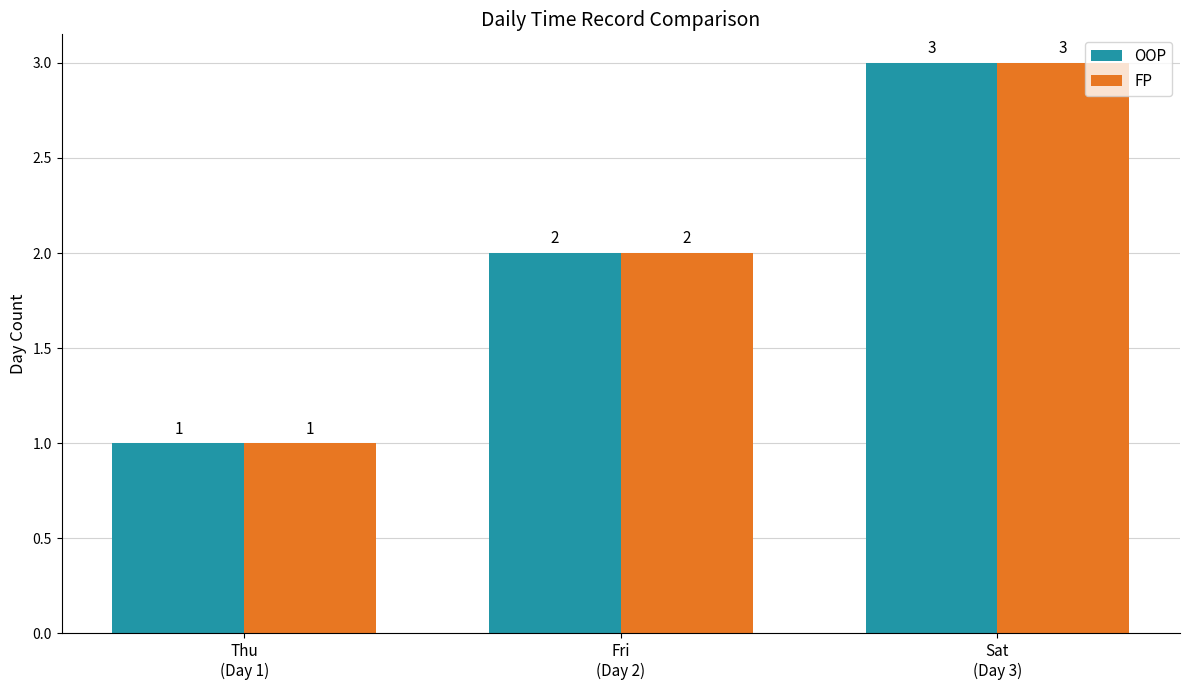

What is the approximate value of OOP at Thu
(Day 1)?

1